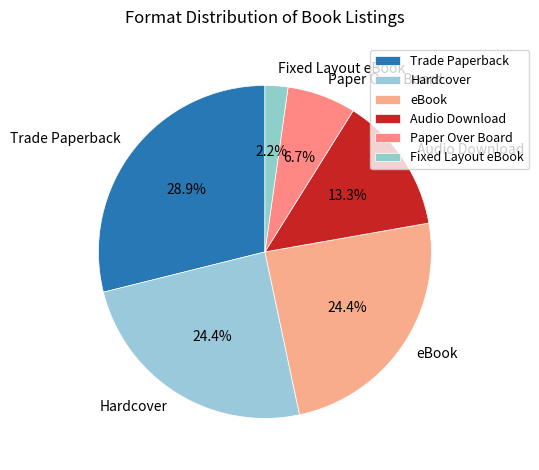

To the nearest percent, what is the difference between the Fixed Layout eBook and eBook slice percentages?

22%